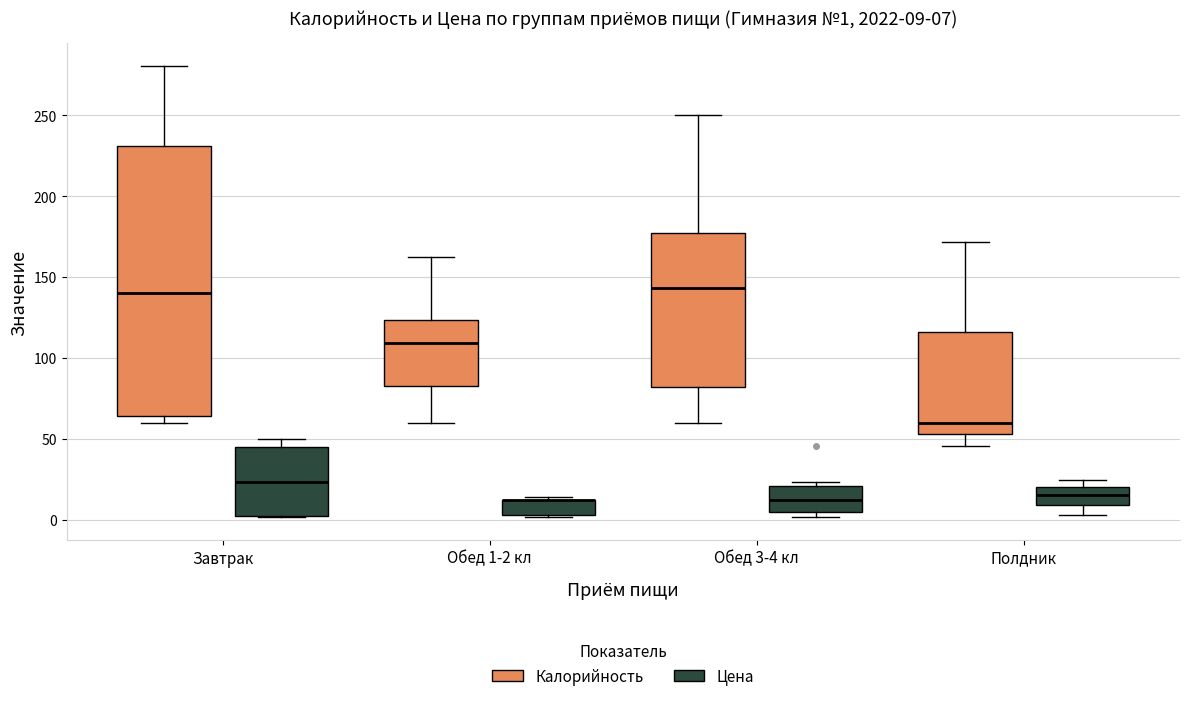

Comparing the boxes themselves (not the whiskers), which one is the tallest?

Завтрак (Калорийность)